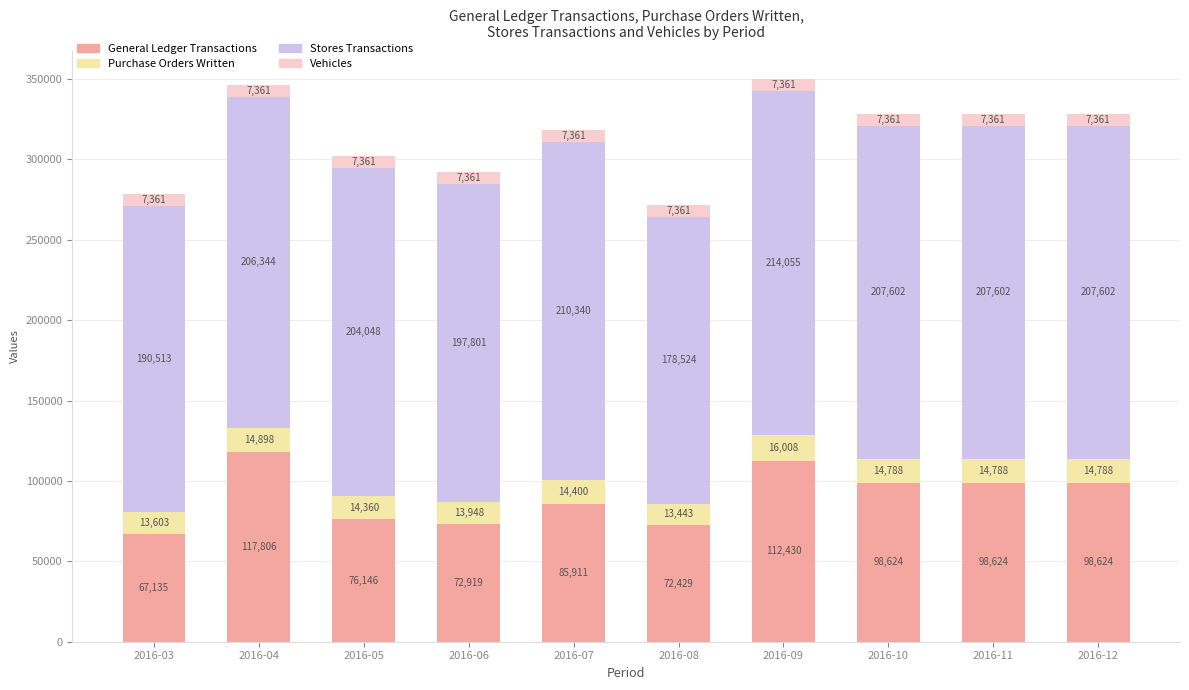

What is the sum of all General Ledger Transactions values?

900648